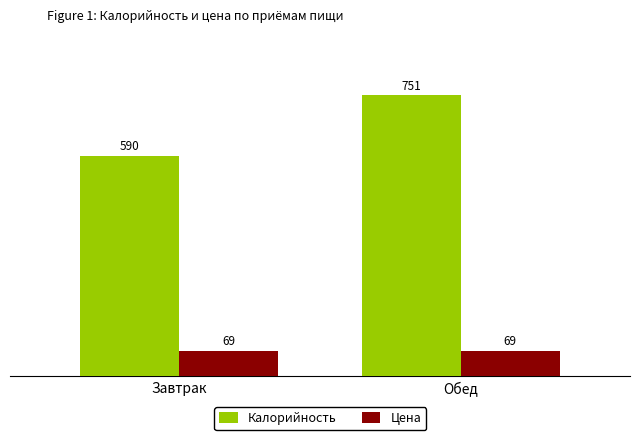

How many groups of bars are there?

2